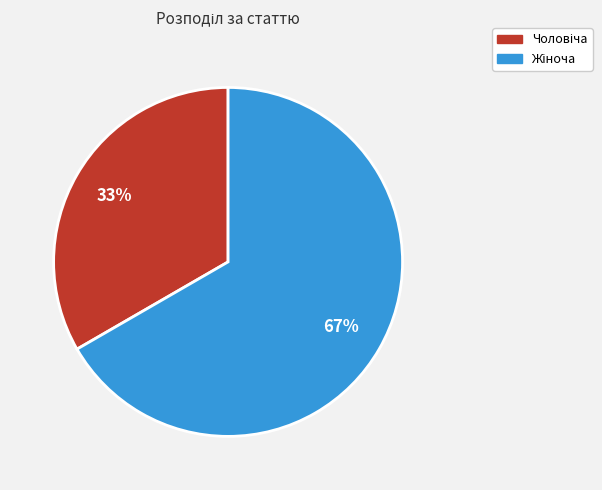

To the nearest percent, what is the average slice percentage?

50%